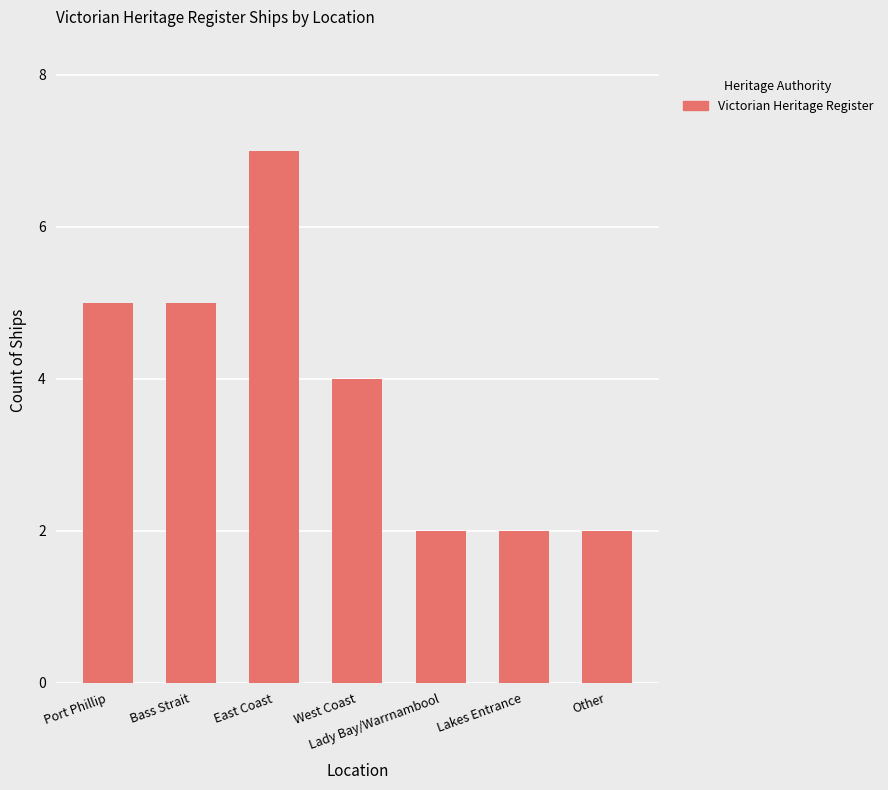

Which category has the highest value across all series?

East Coast